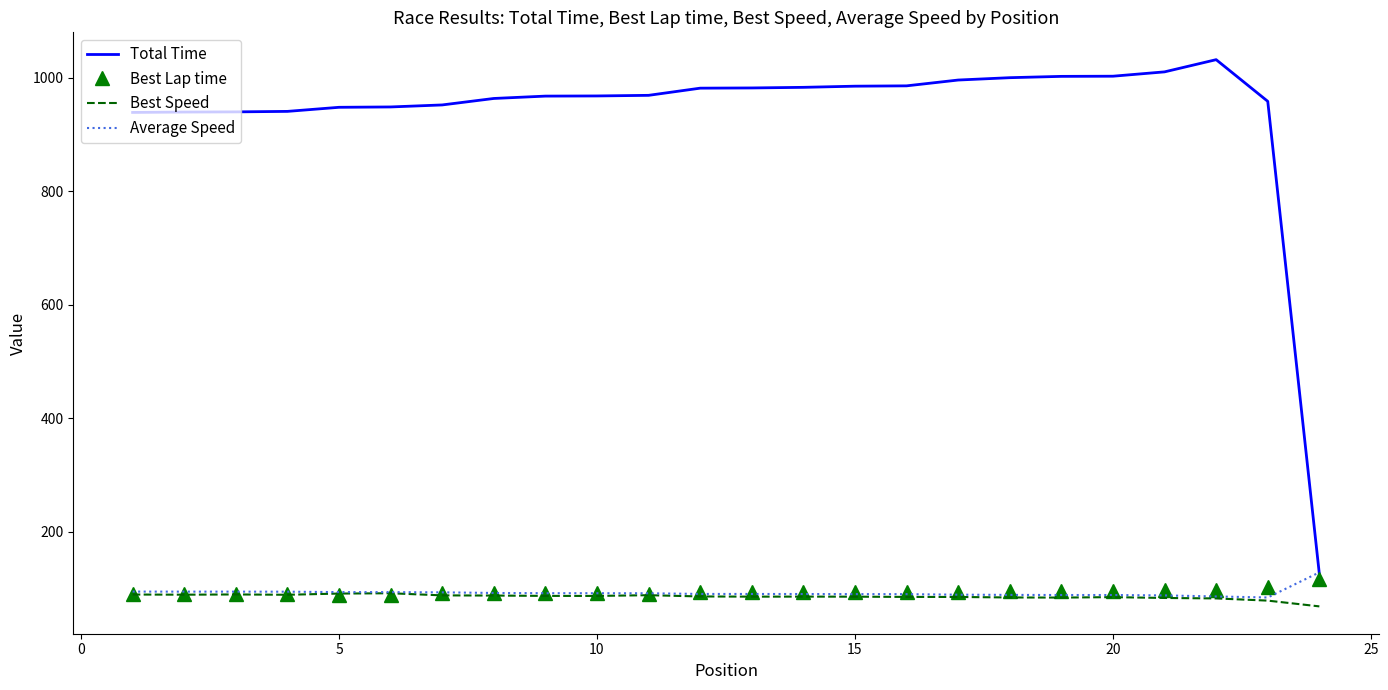

What are all the series names shown in the legend?

Total Time, Best Lap time, Best Speed, Average Speed